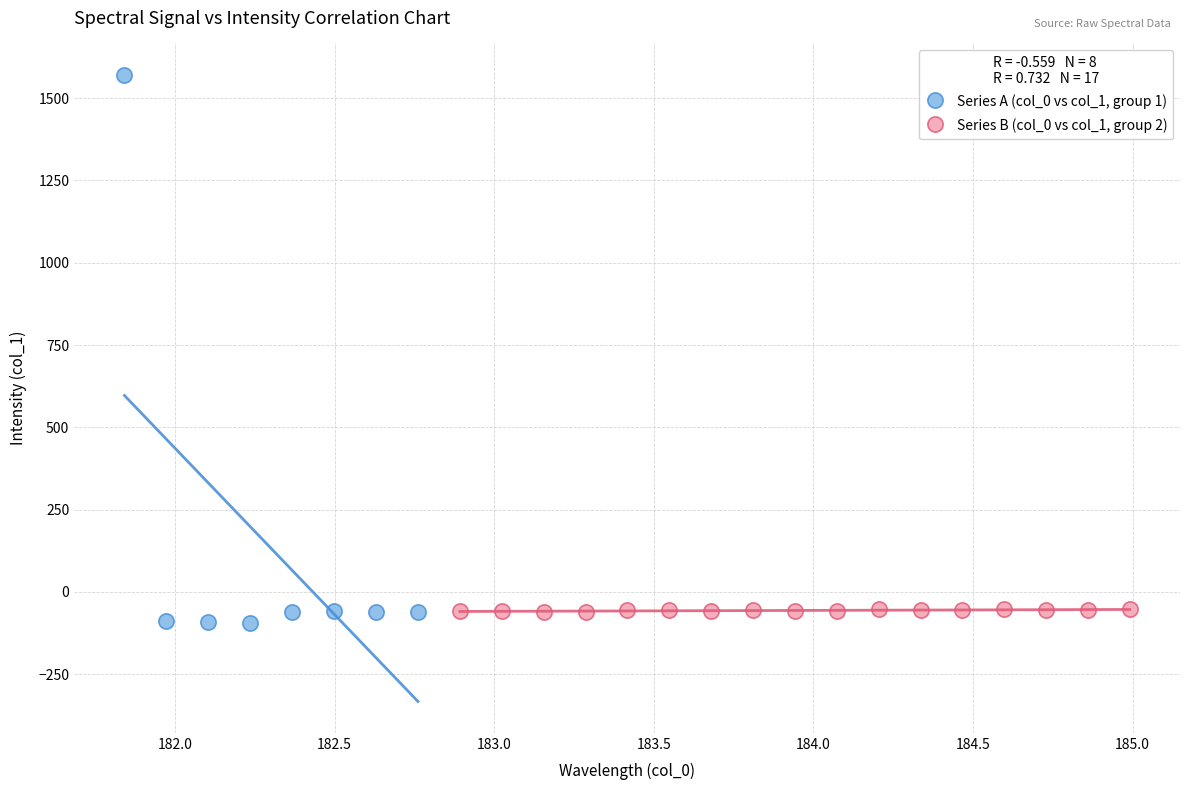

Which series contains the highest Y value?

Series A (col_0 vs col_1, group 1)